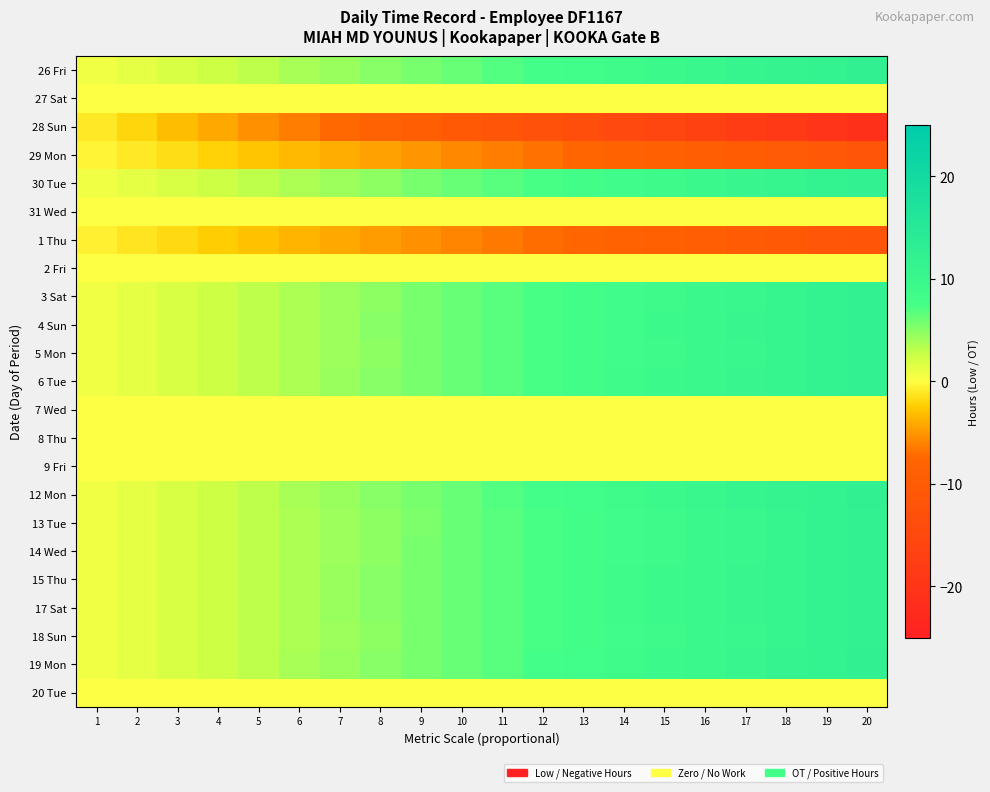

What is the total value across all series at 10?

57.4